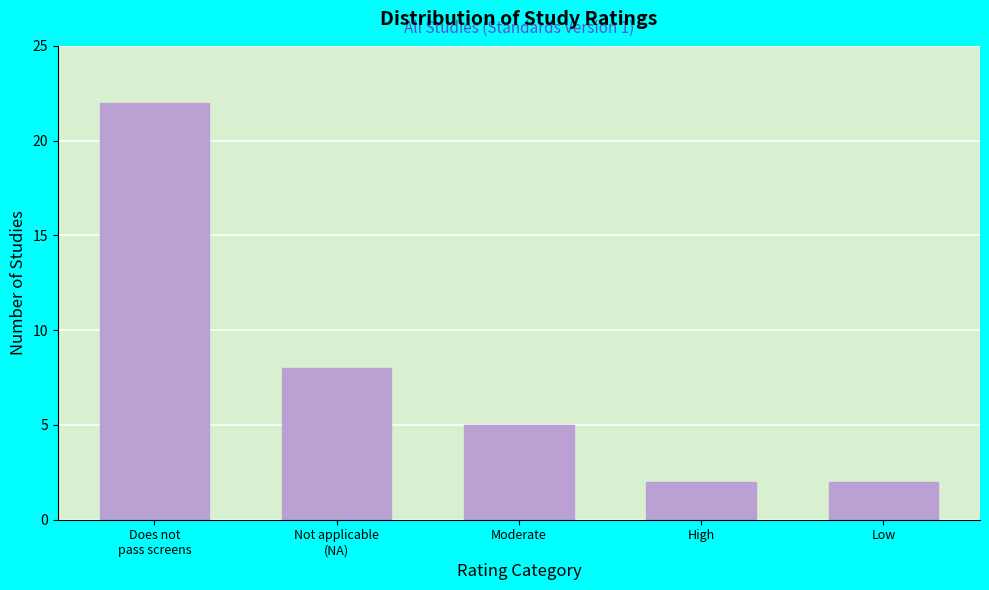

Reading left to right, transcribe all the data shown in this chart.

22	8	5	2	2